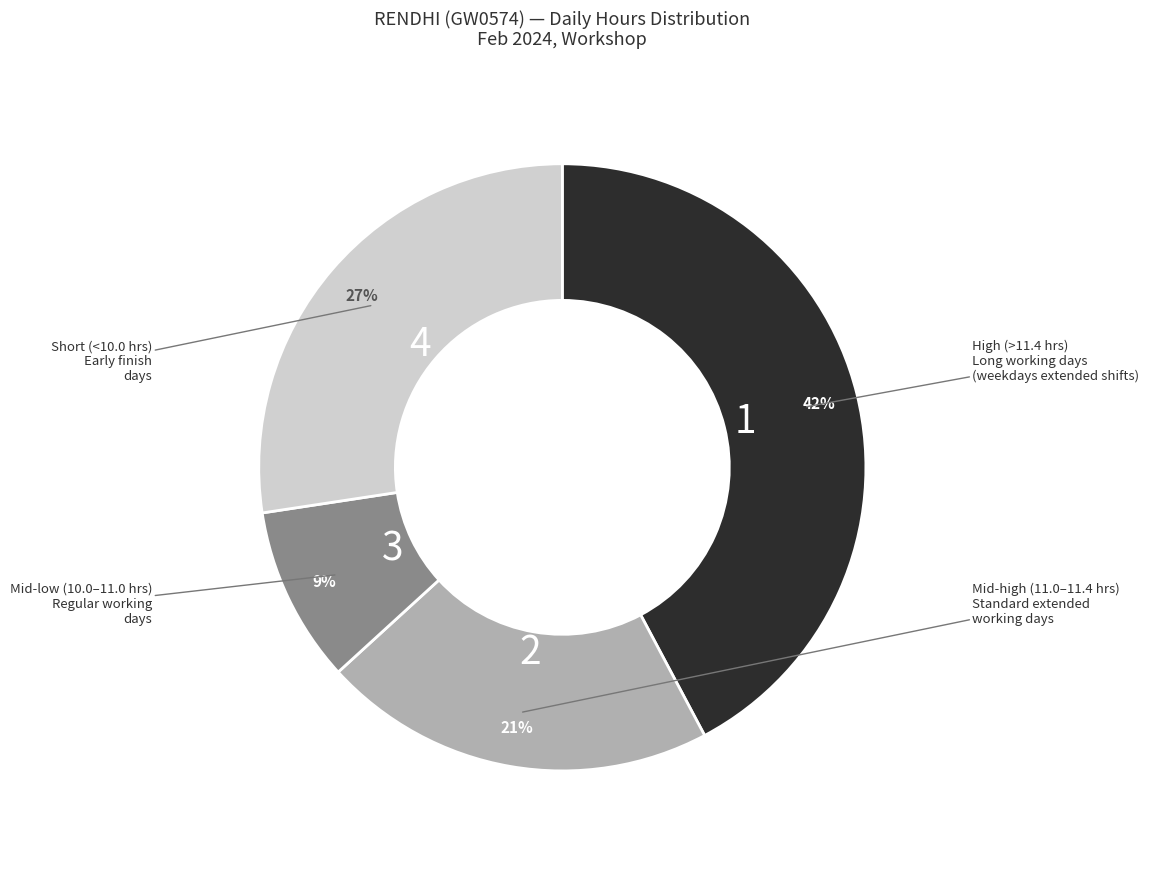

Does any single category account for the majority?

No